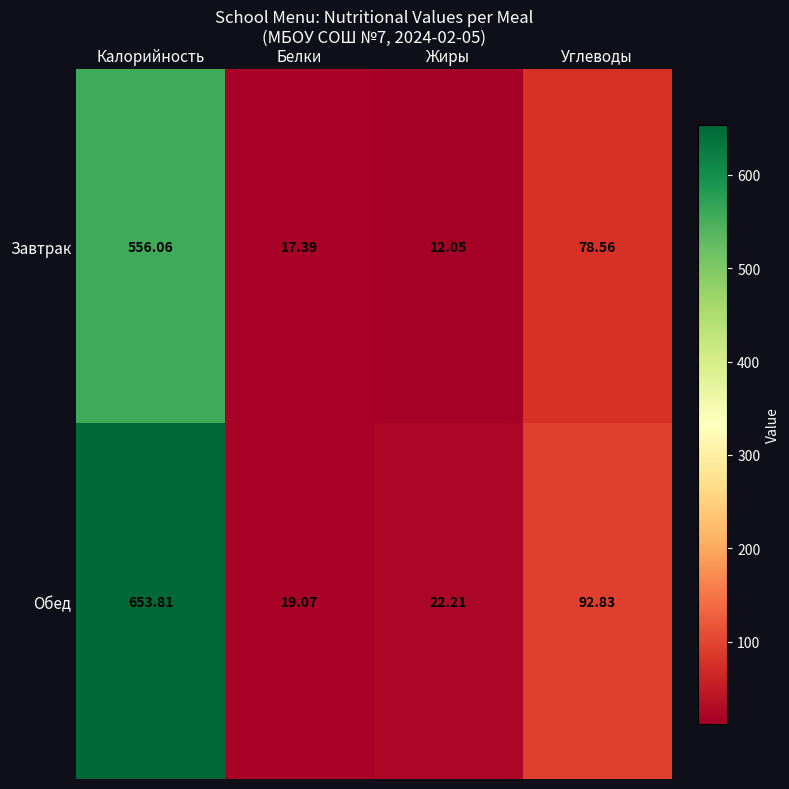

Which category has the highest value across all series?

Калорийность